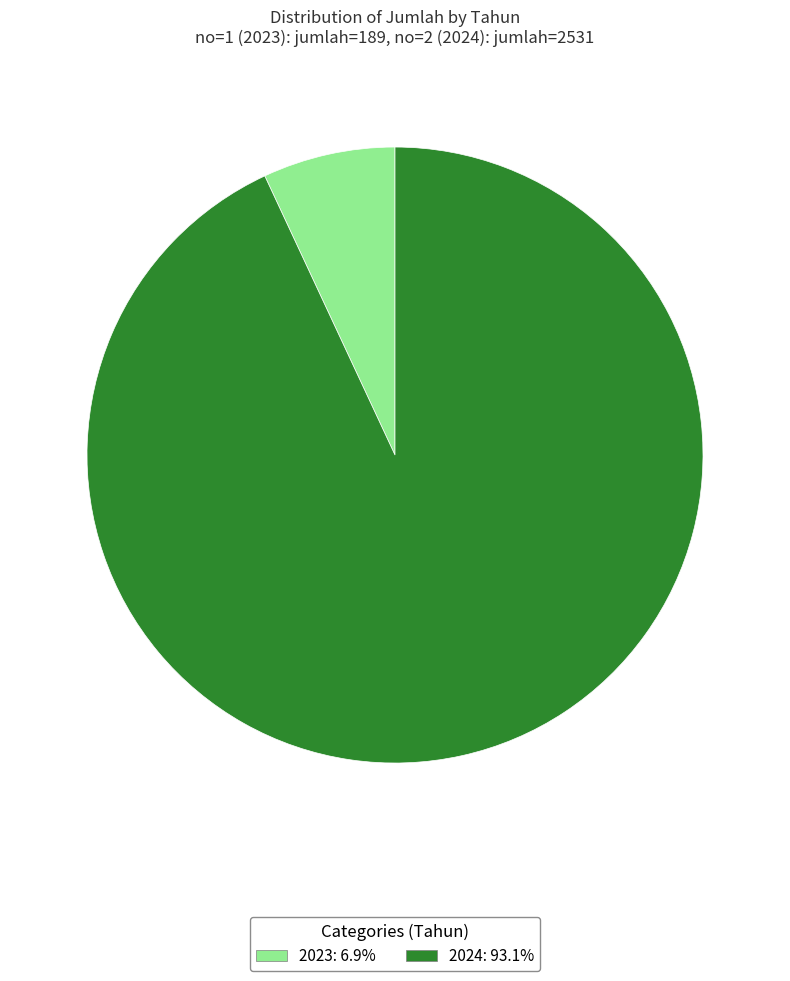

Which slice is the smallest?

2023